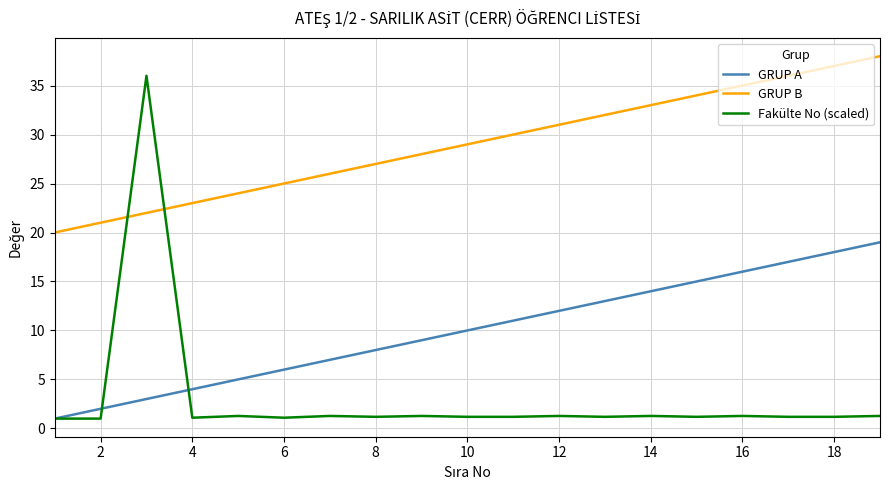

What is the difference between the maximum and minimum values in the Fakülte No (scaled) series?

35.0